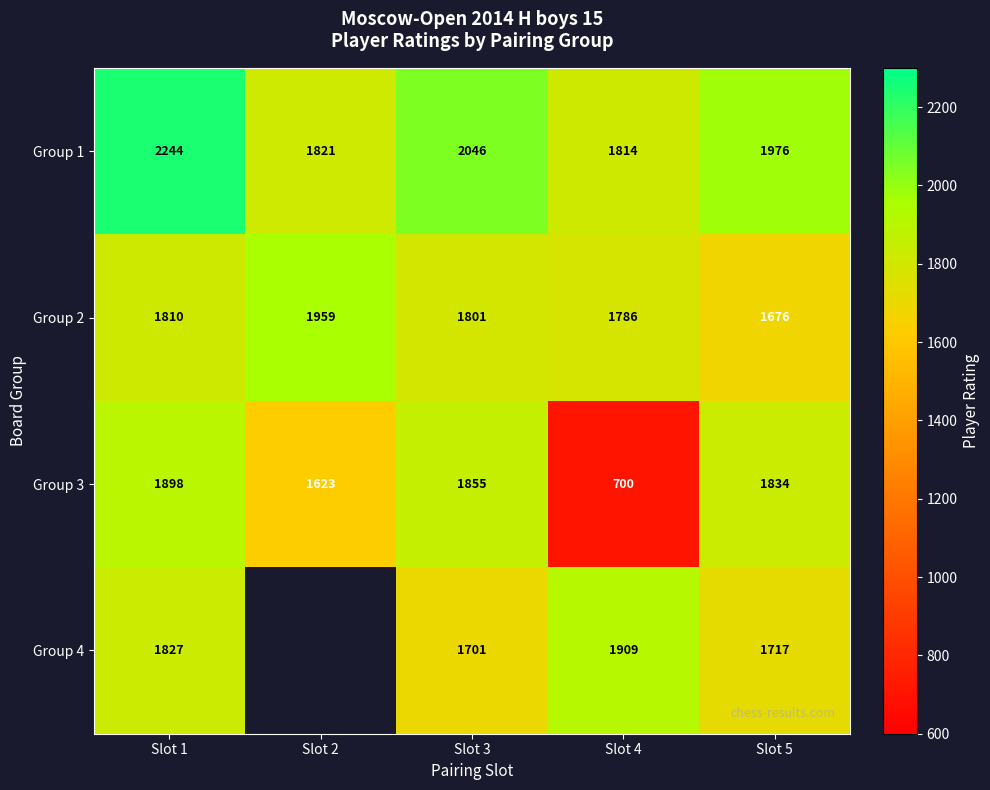

What is the difference between the highest and lowest values at Slot 5?

300